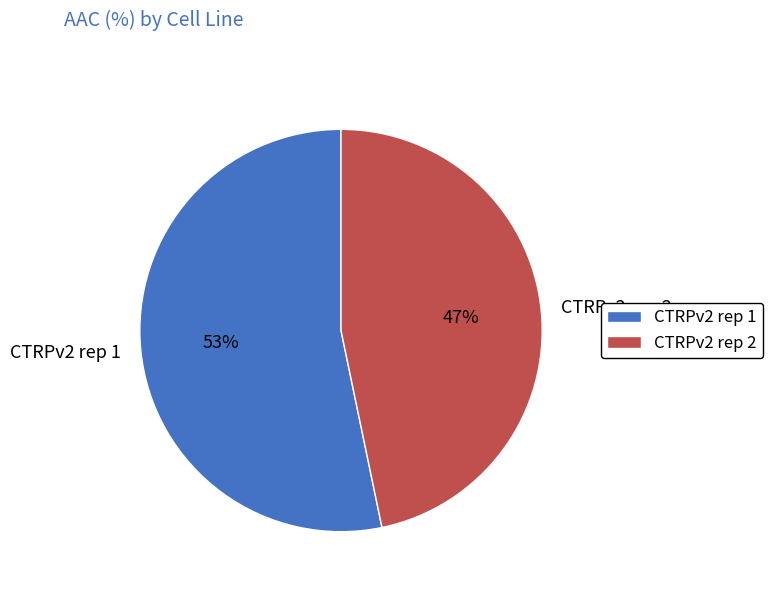

To the nearest percent, what is the average slice percentage?

50%